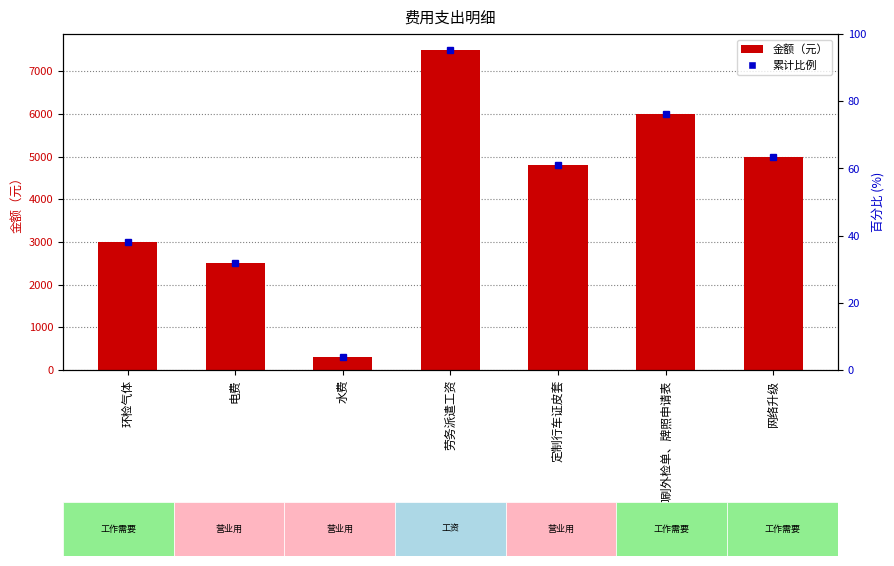

What is the greatest value displayed?

7500